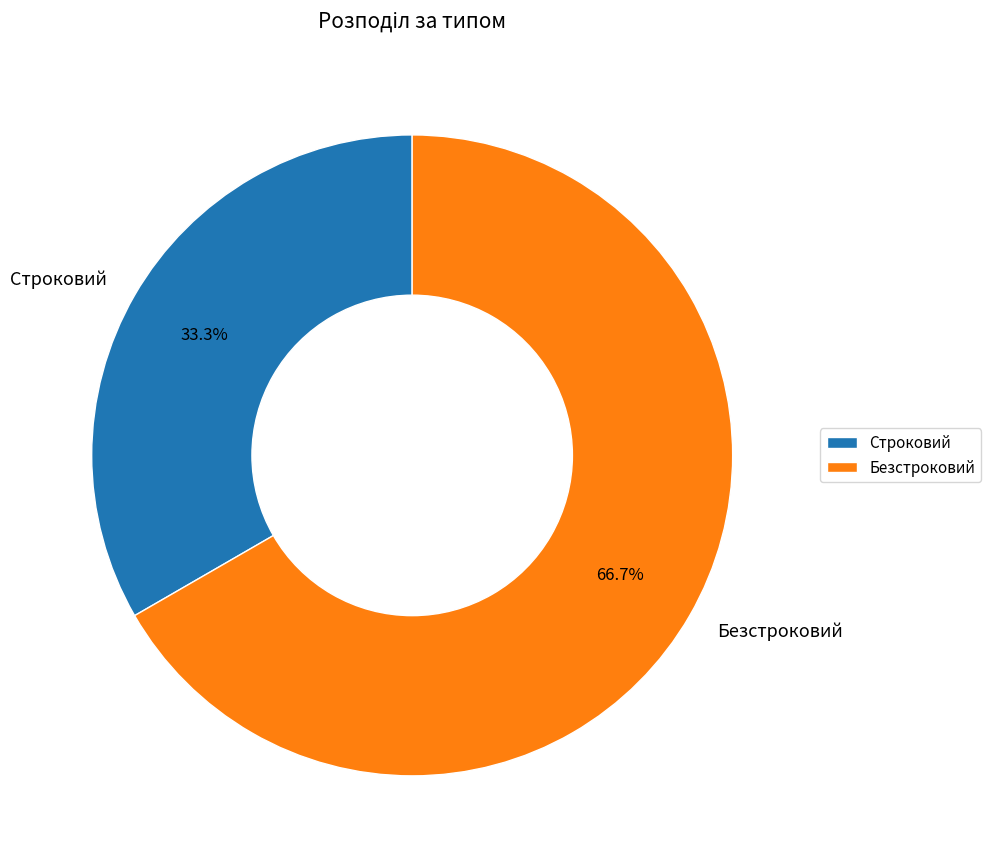

What percentage is the Безстроковий slice, to the nearest percent?

67%